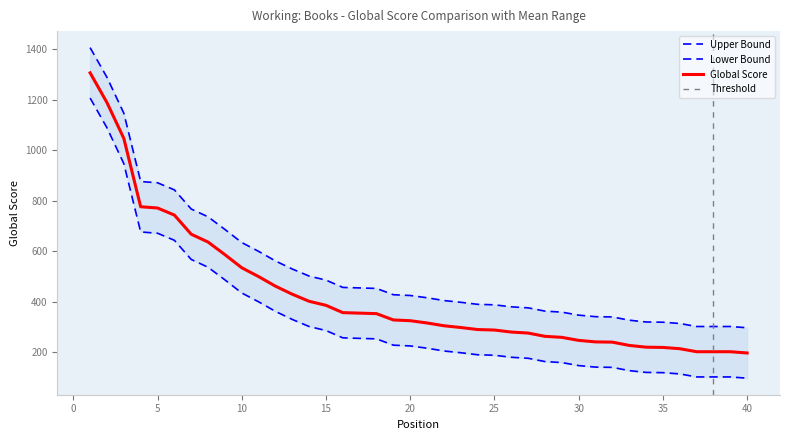

True or false: Global Score Lower has more than 1 points higher than both neighbors.

False